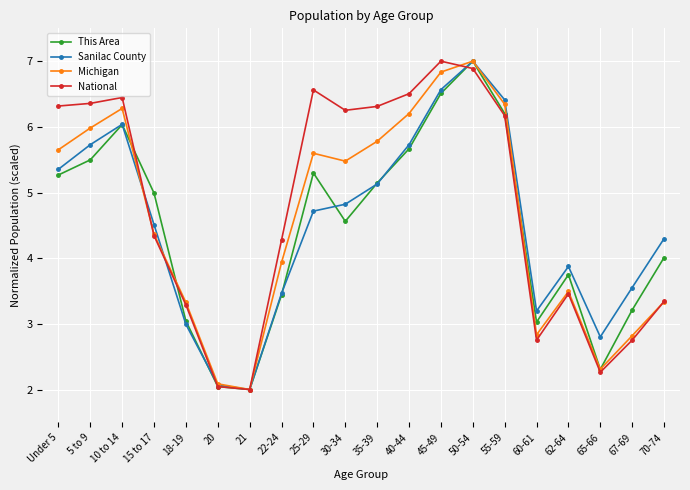

Rank the series by their average value, from highest to lowest.

National, Michigan, Sanilac County, This Area